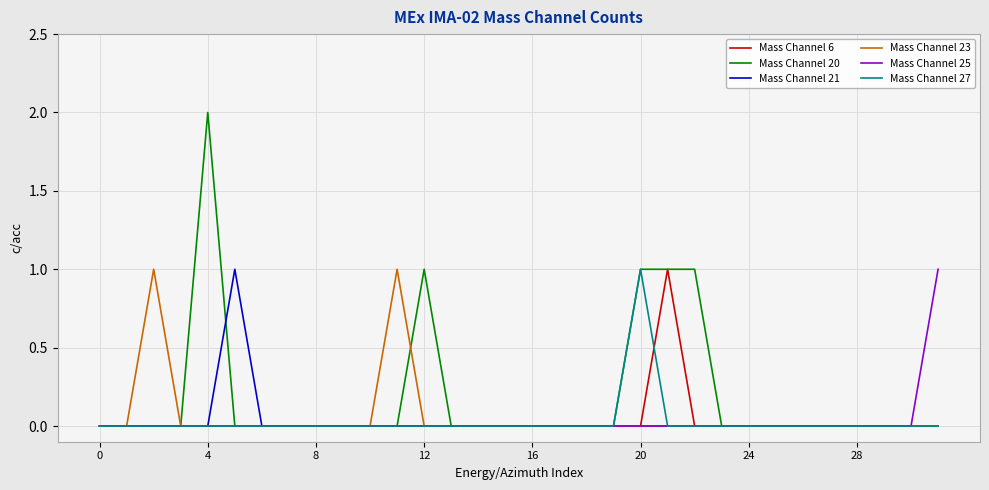

Which series has the largest total across all categories?

Mass Channel 20